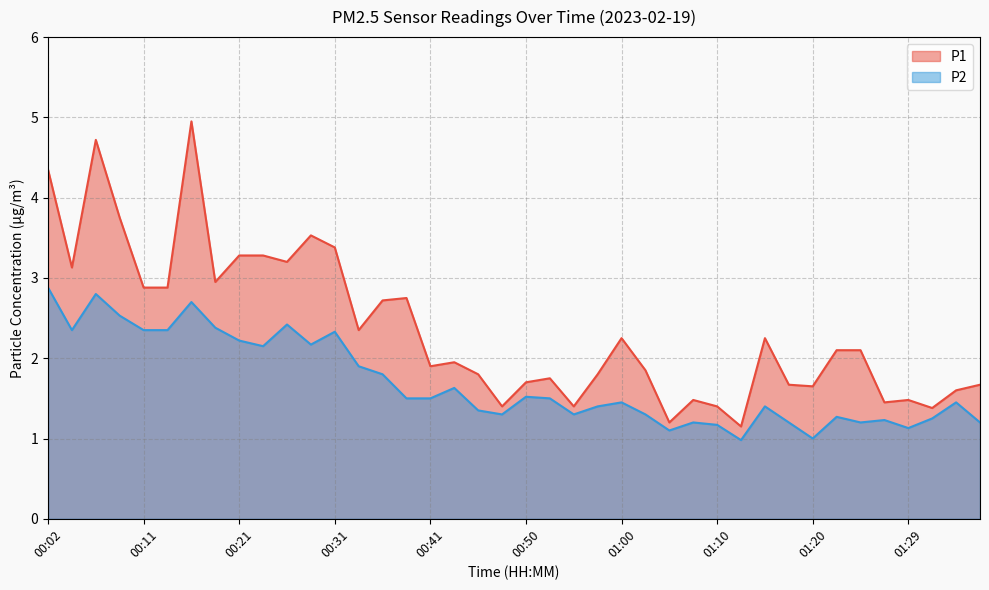

List the series in order of their overall mean, lowest first.

P2, P1